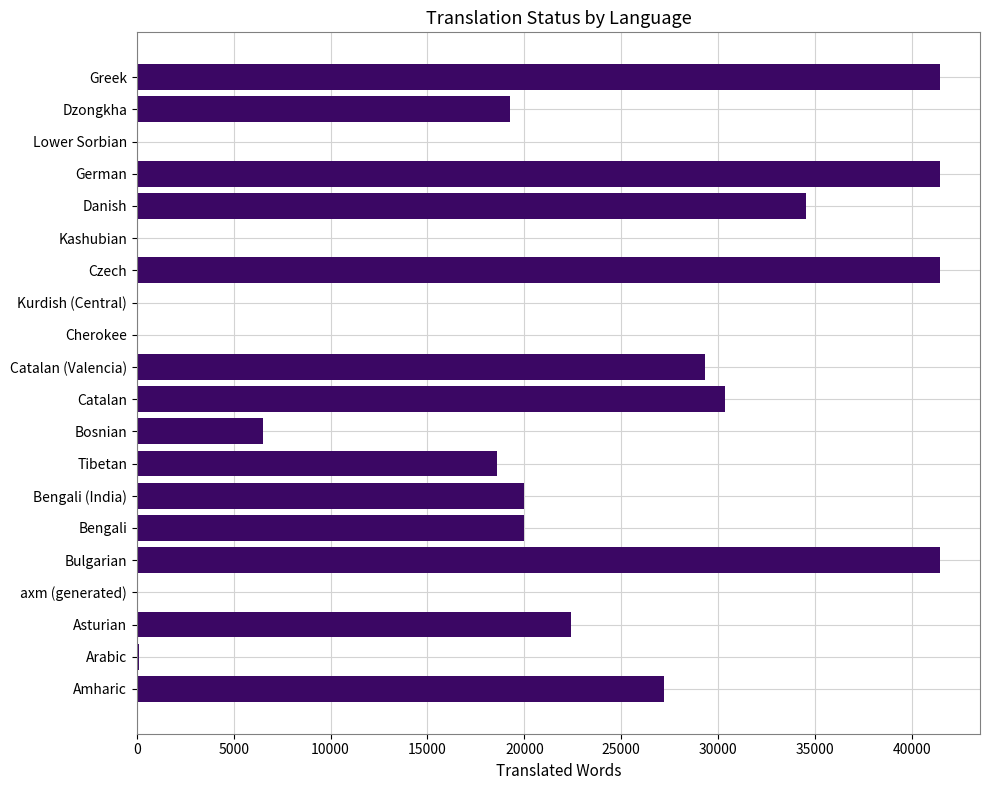

What is the sum of the values at Dzongkha and Lower Sorbian?

19252